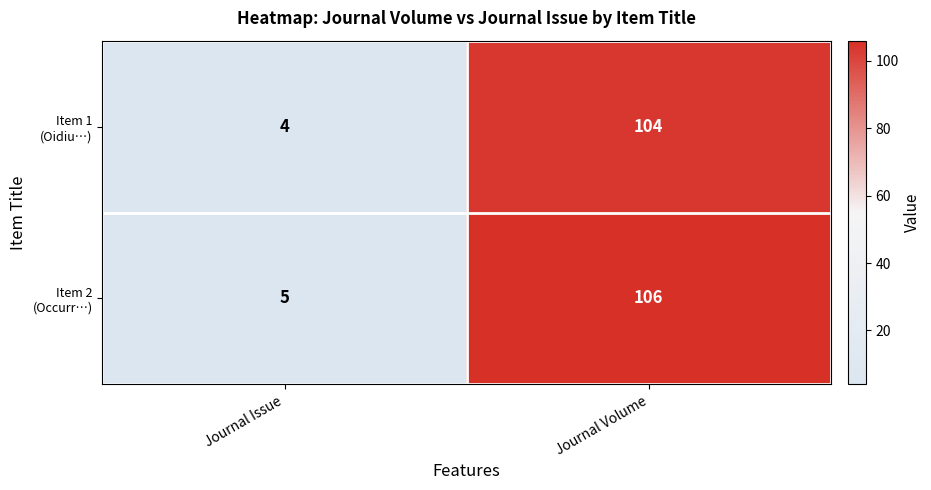

What is the greatest value displayed?

106